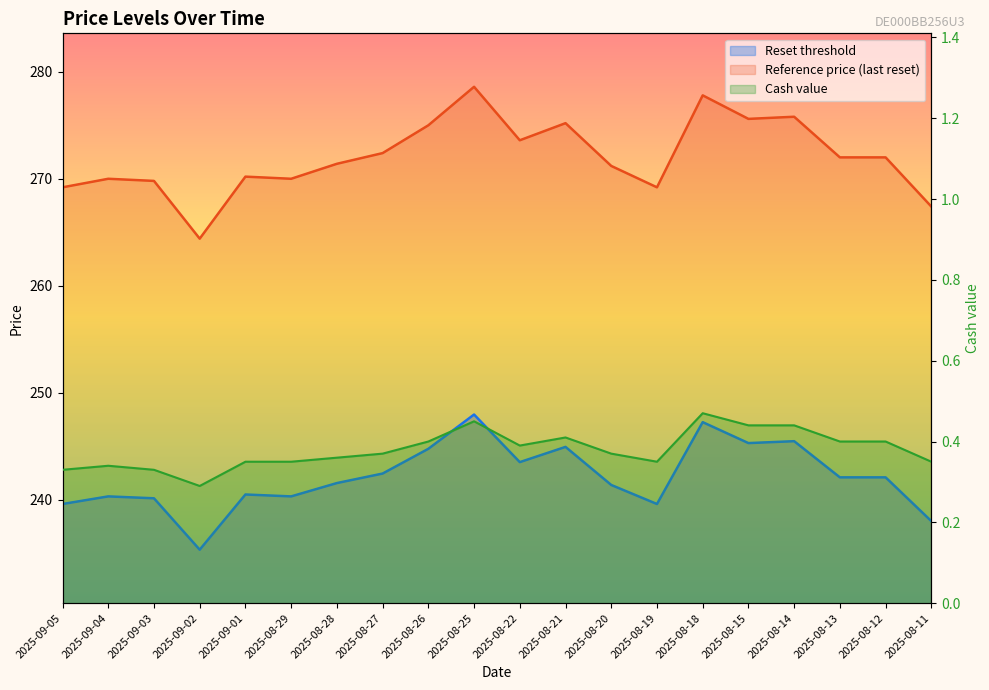

True or false: Cash value and Reset threshold cross at least once.

False